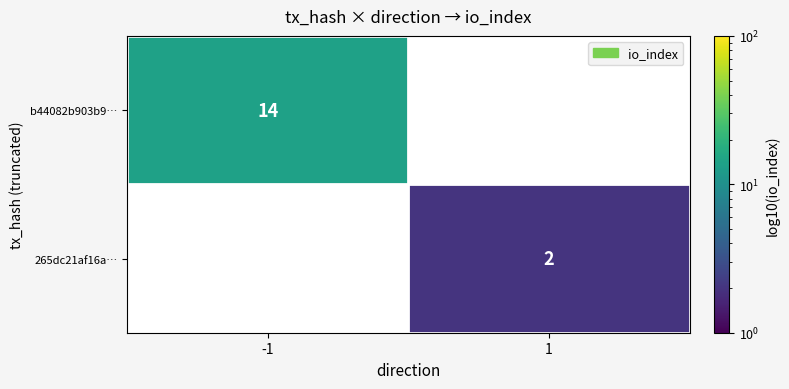

Is the value of b44082b903b9… at -1 greater than the value of 265dc21af16a… at 1?

Yes